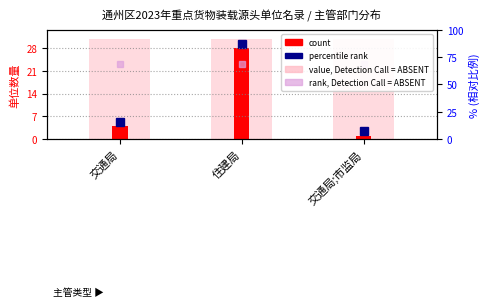

What is the label of the 3rd bar from the left?

交通局;市监局